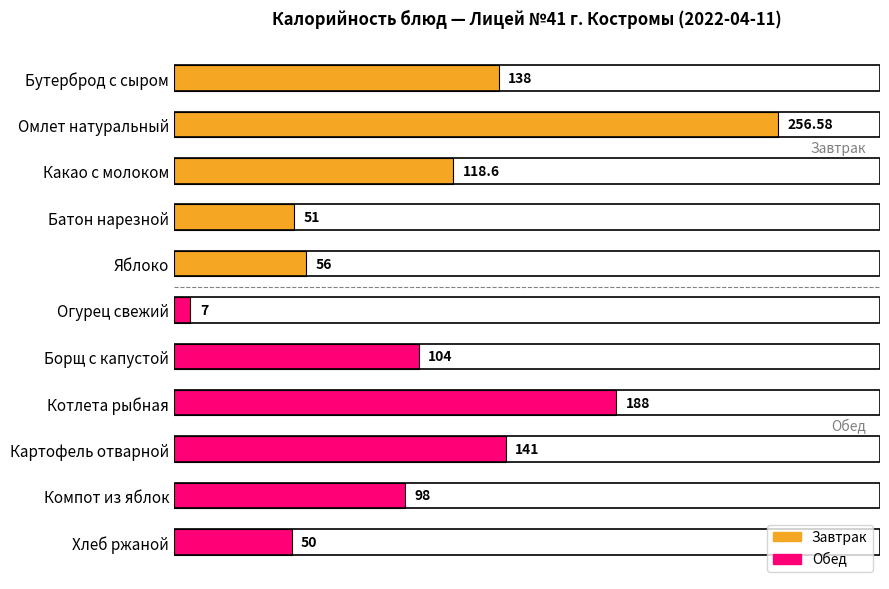

What is the difference between the second highest and minimum values?

181.0